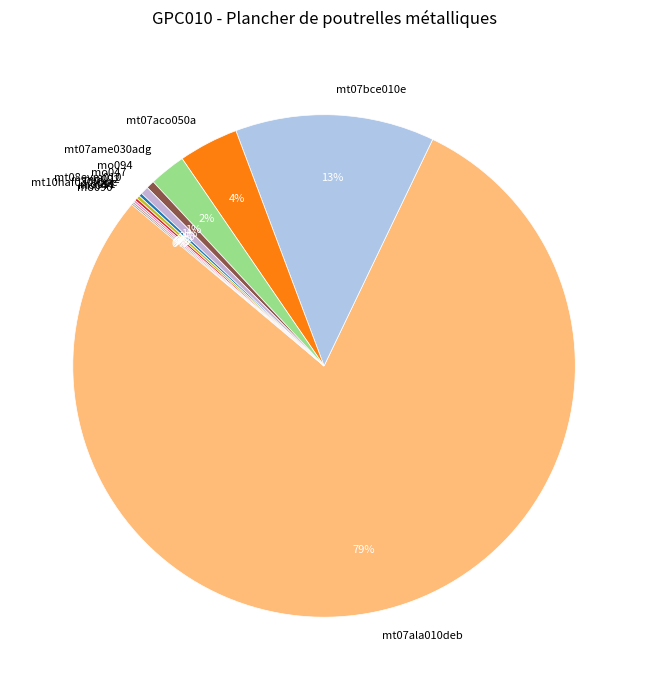

Do mo047 and mt07aco050a together represent more than half of the pie?

No